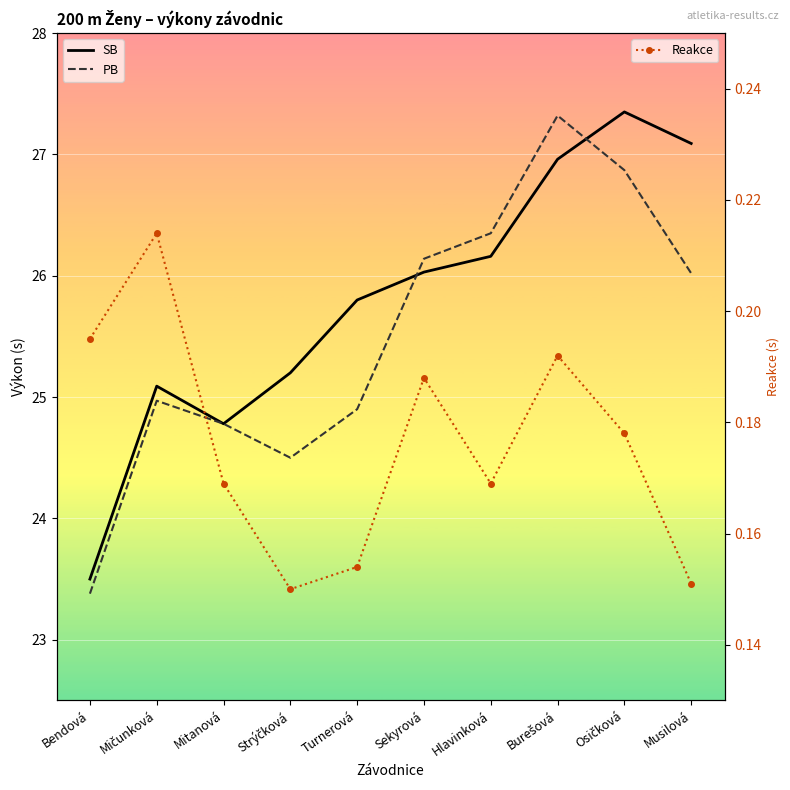

What is the label of the 8th point from the right?

Mitanová